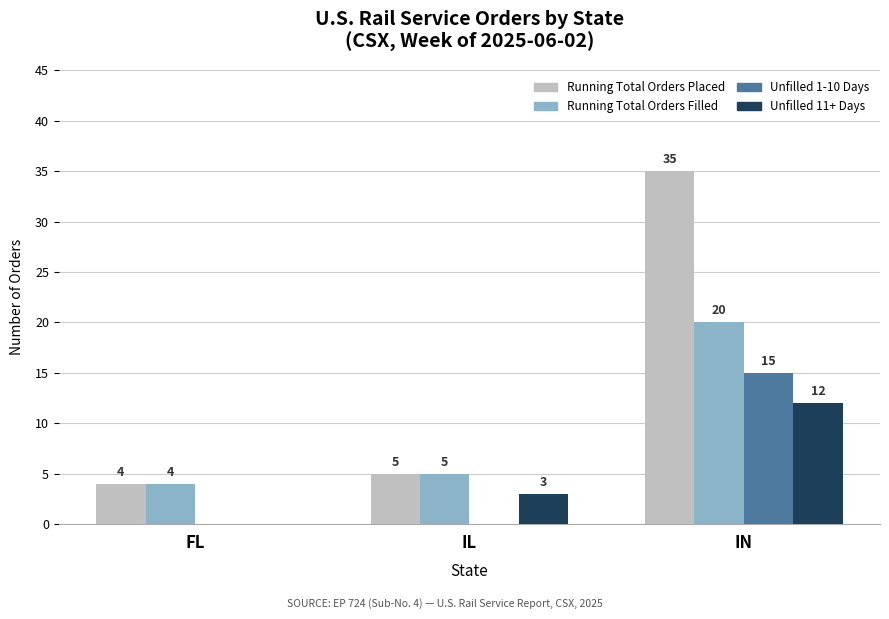

What is the approximate value of Running Total Orders Placed at IN, to the nearest 10?

40